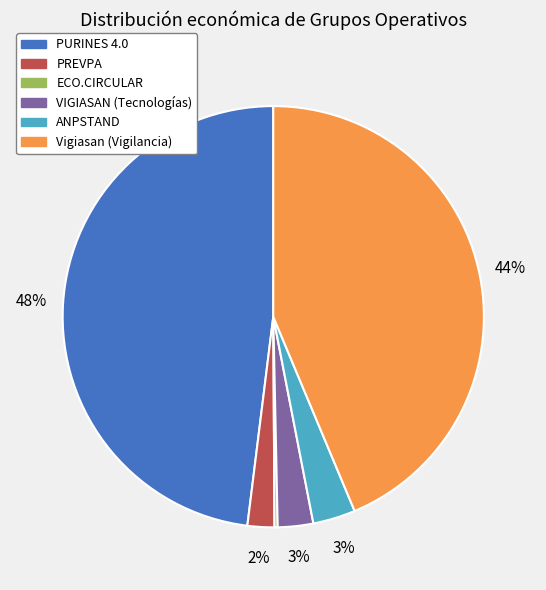

True or false: ANPSTAND accounts for 3% of the total.

True